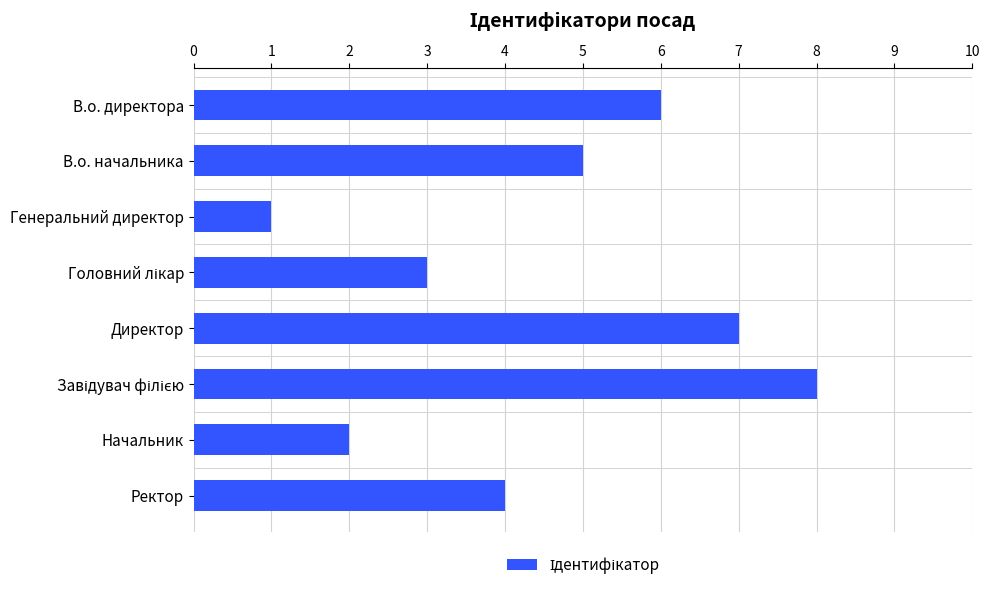

What is the maximum value shown in the chart?

8